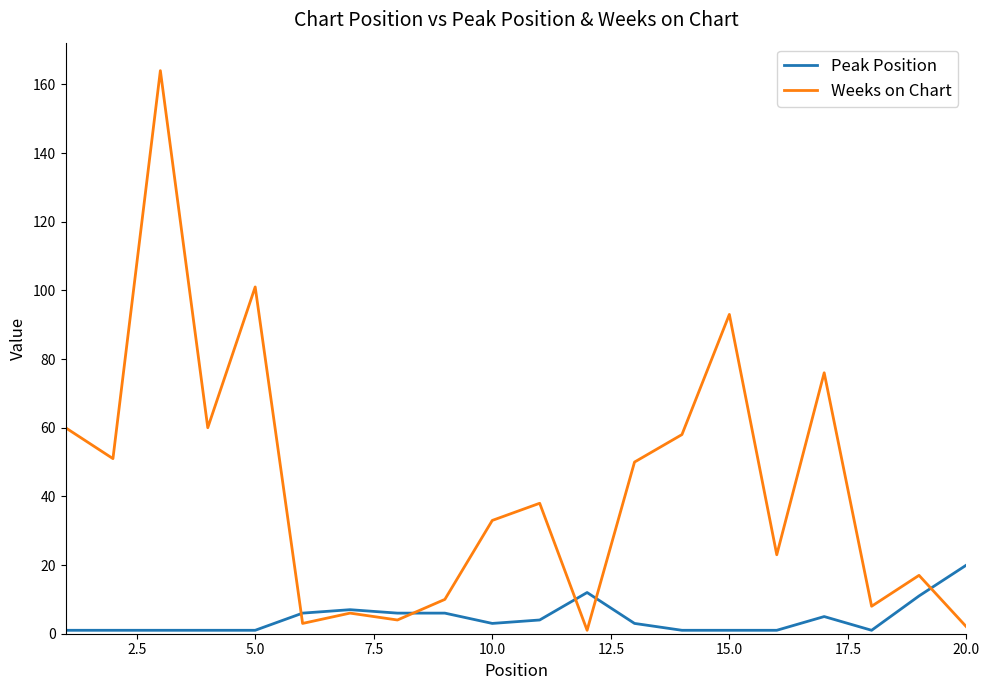

How many lines are shown in the chart?

2